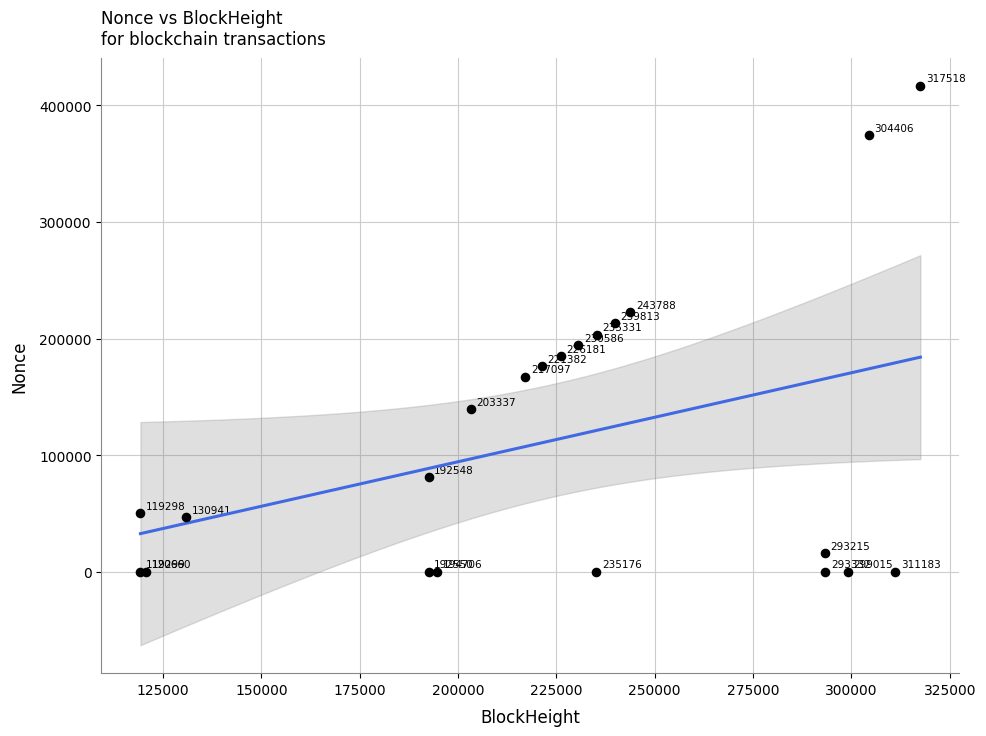

What Y value in the scatter plot is closest to 208477?

212962